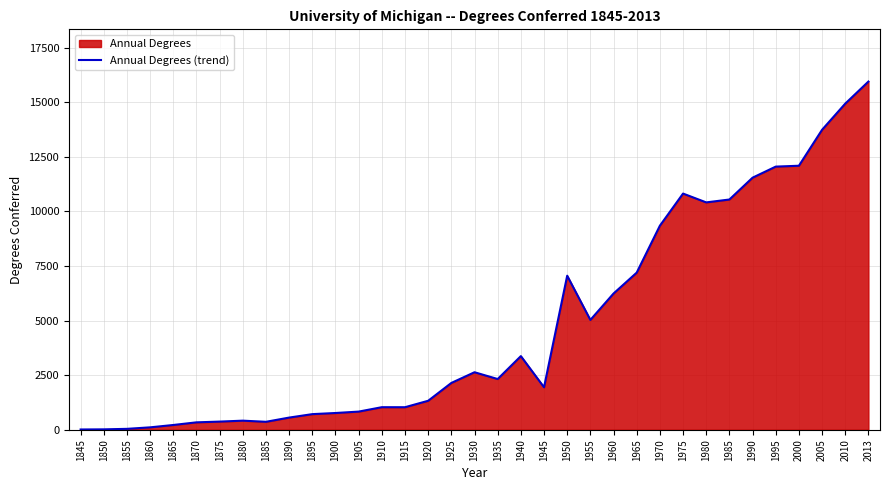

Which category has the highest value across all series?

2013